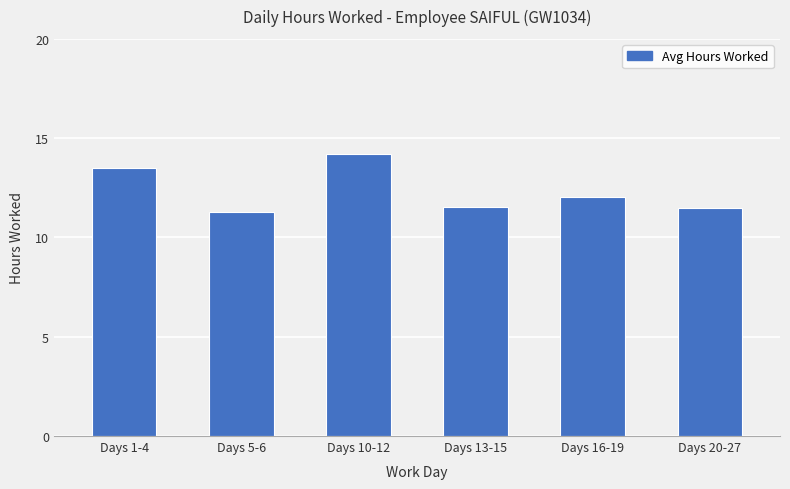

What is the value of the 1st bar from the left?

13.5